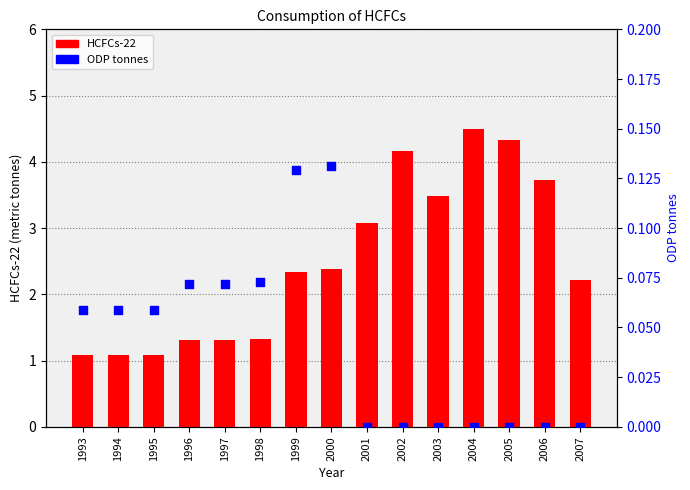

Which series has the largest total across all categories?

HCFCs-22